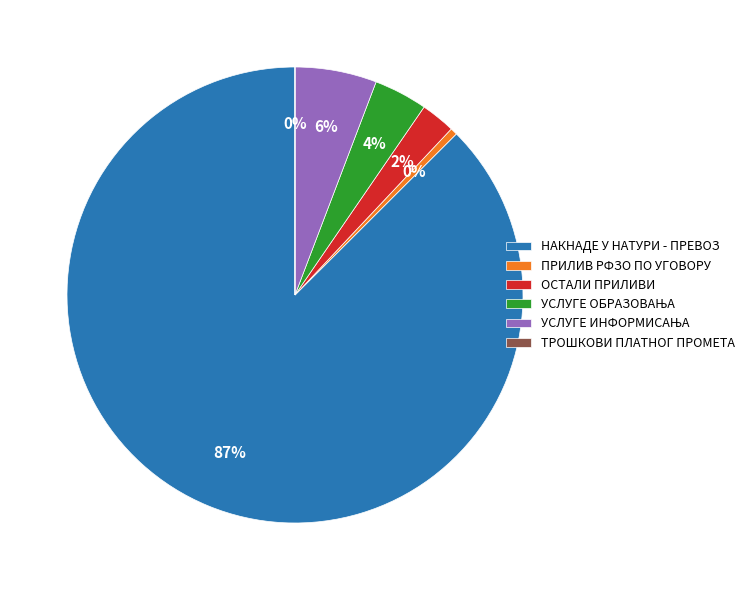

To the nearest percent, what is the average slice percentage?

17%